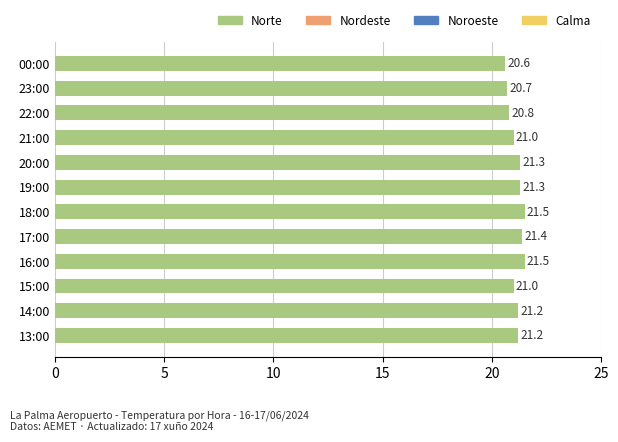

What is the difference between the maximum and second lowest values?

0.8